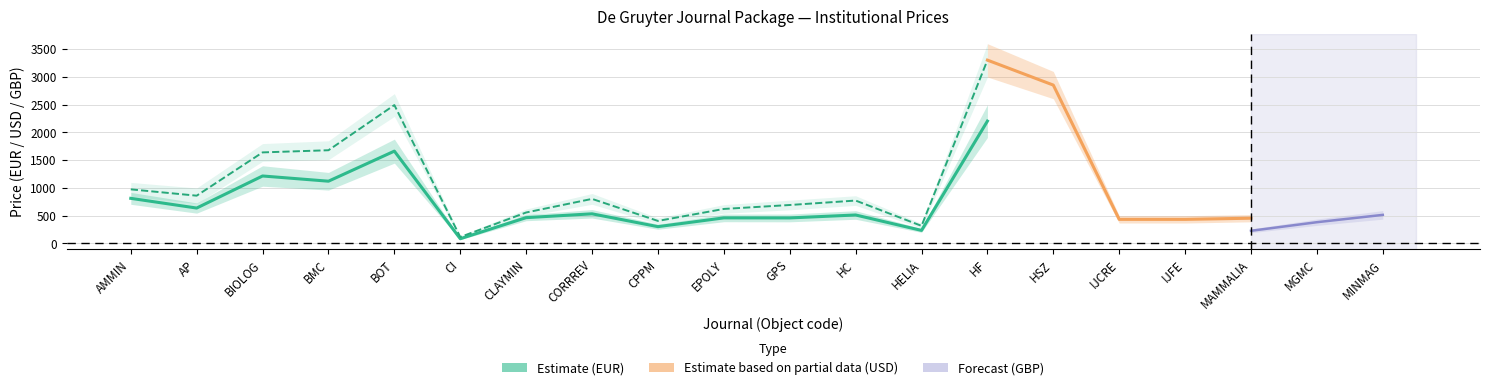

What is the label of the 20th point from the left?

MINMAG